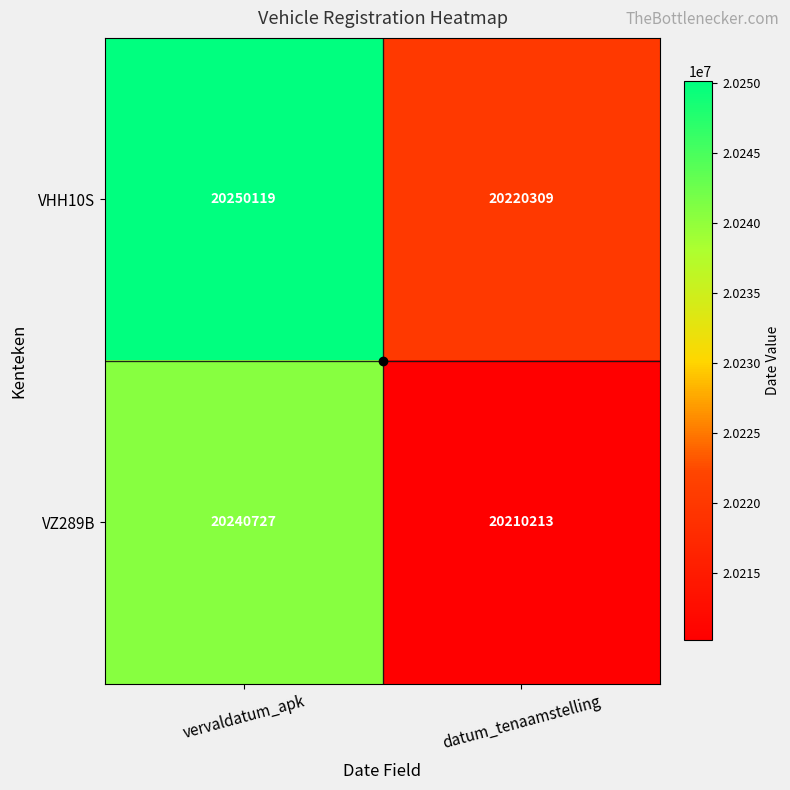

What is the difference between the VHH10S values at vervaldatum_apk and datum_tenaamstelling?

29810